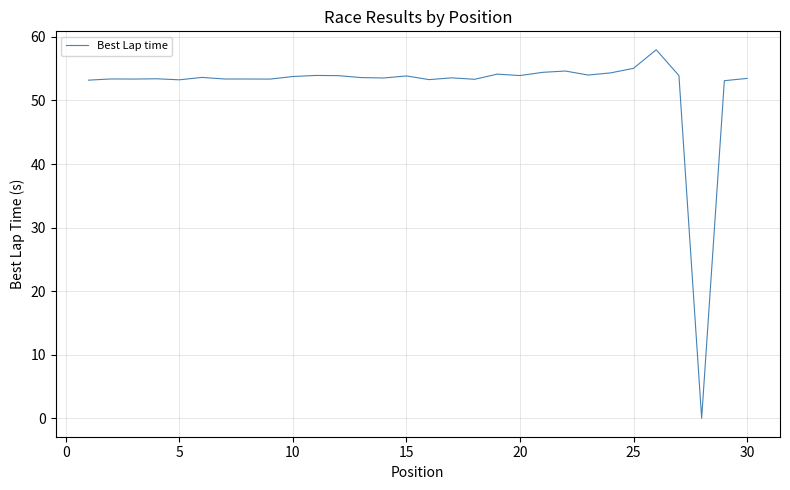

How many distinct data groups are displayed?

1